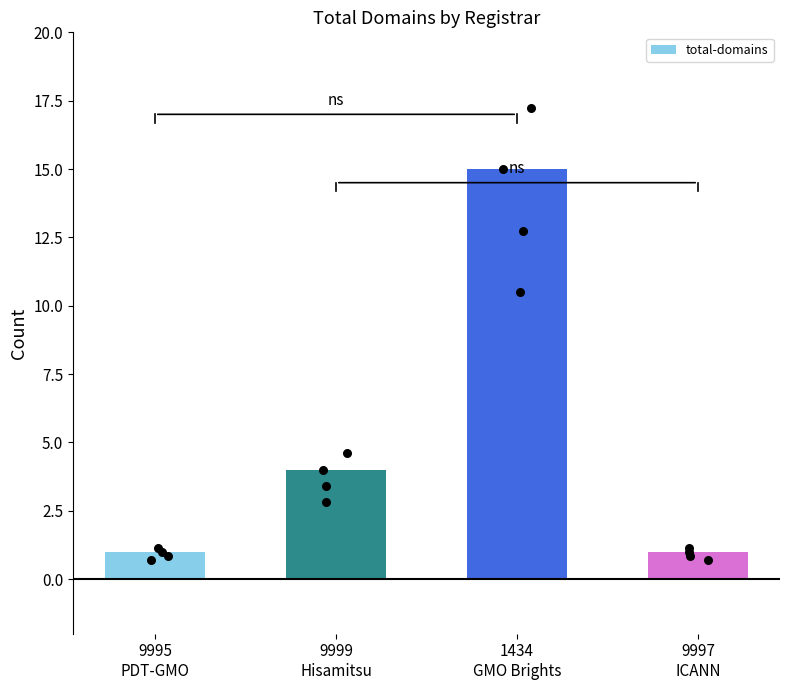

What is the ratio of the value at 1434
GMO Brights to the value at 9999
Hisamitsu?

3.8